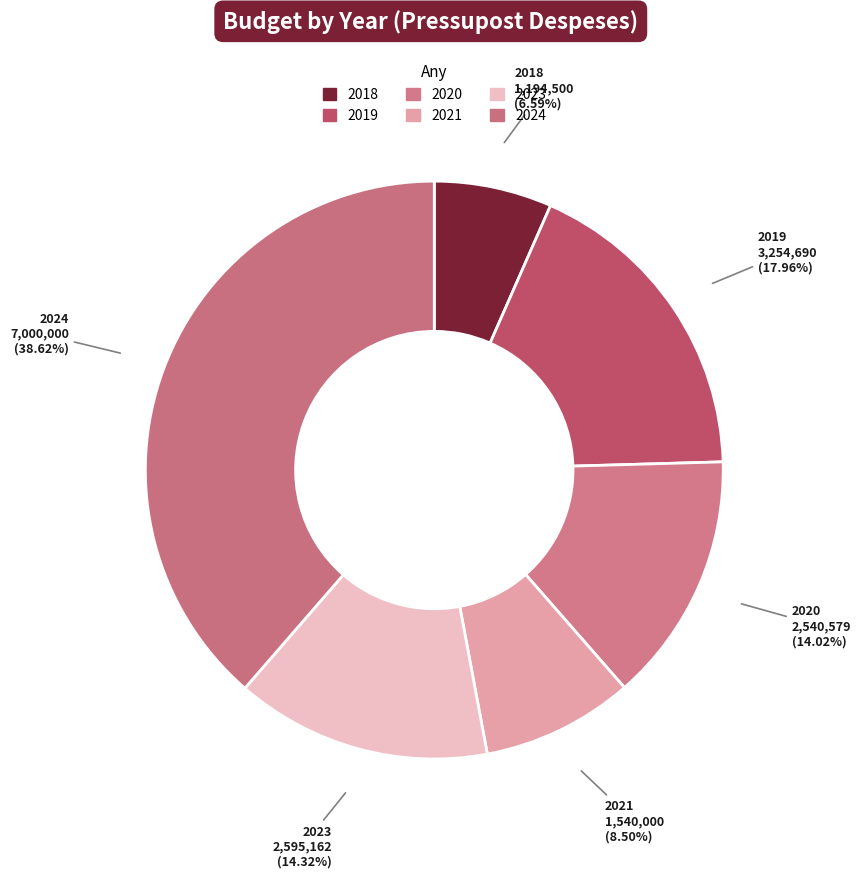

What is the change in value from 2021 to 2024?

+5460000